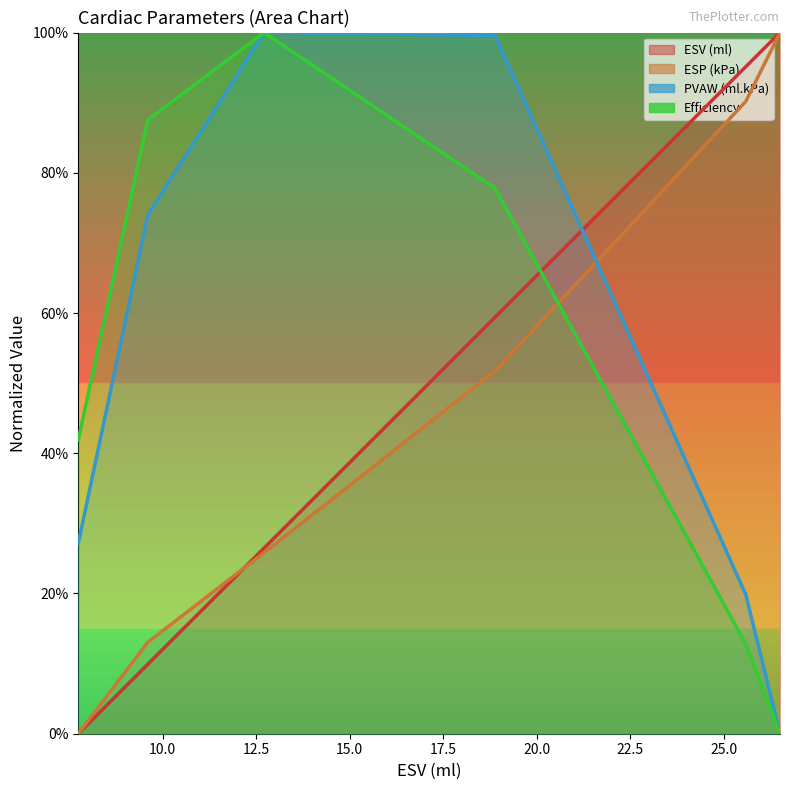

At 18.888, list the series in order from smallest to largest.

ESP (kPa), ESV (ml), Efficiency, PVAW (ml.kPa)